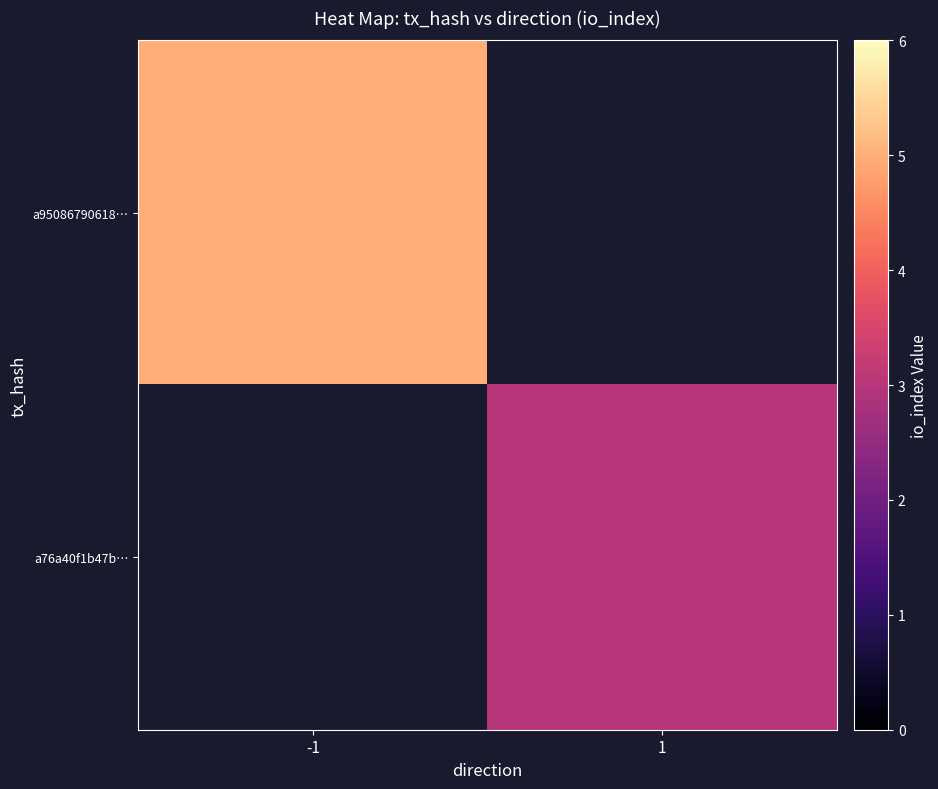

What is the greatest value displayed?

5.0